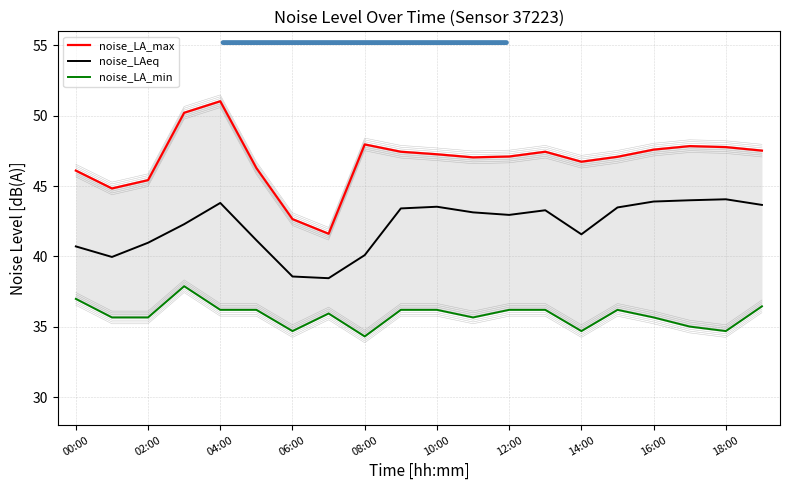

At 11, list the series in order from smallest to largest.

noise_LA_min, noise_LAeq, noise_LA_max